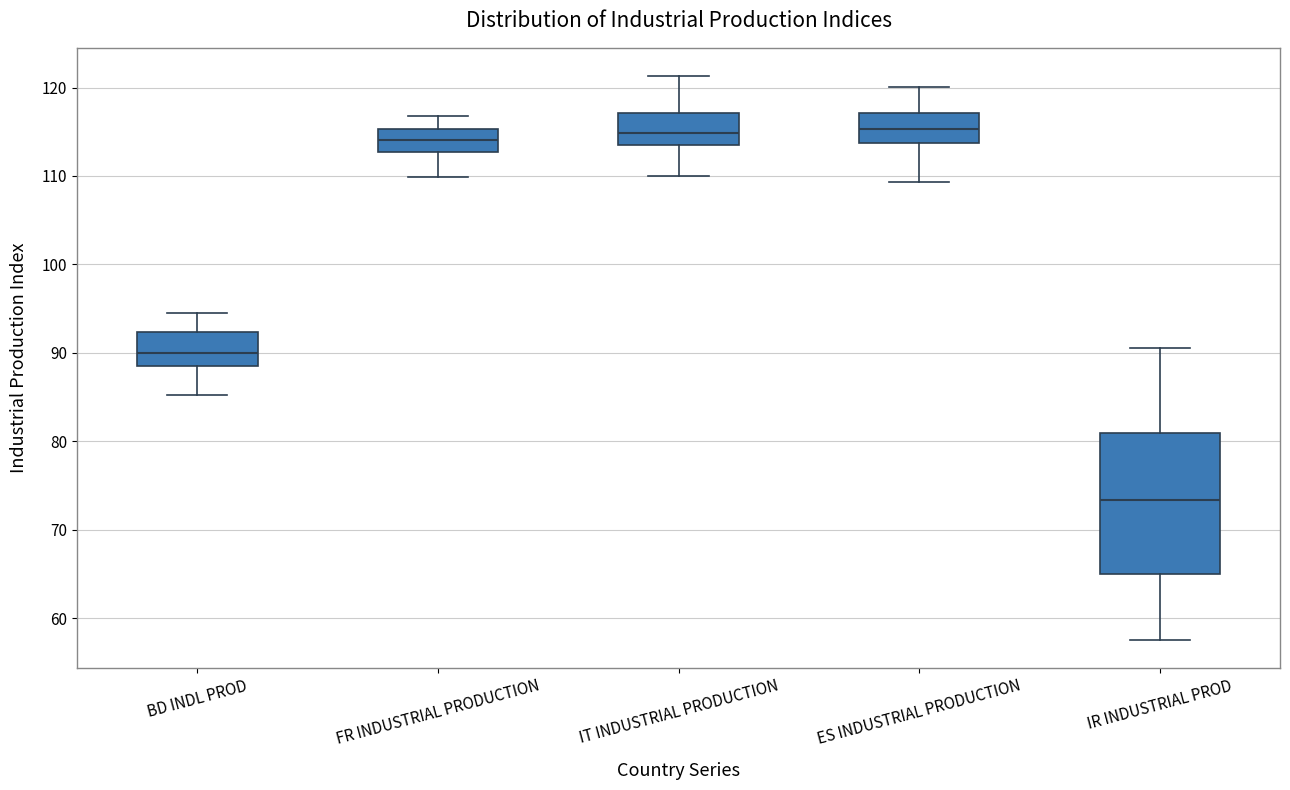

Which box has the lowest median line?

IR INDUSTRIAL PROD